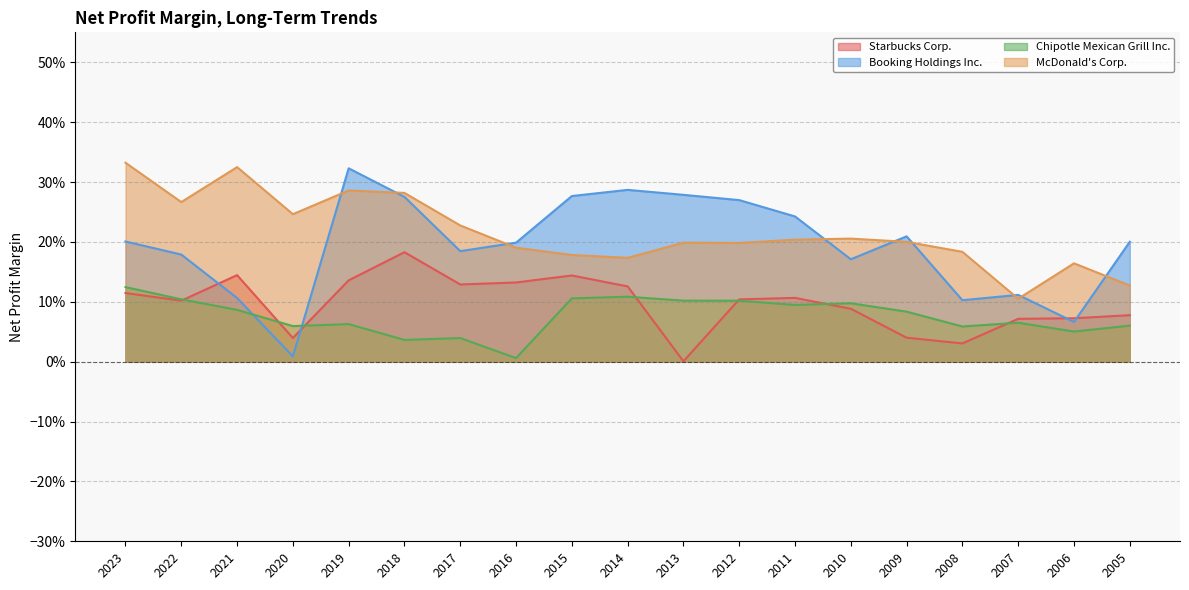

What is the value of the Chipotle Mexican Grill Inc. point at the 4th from the left?

0.1